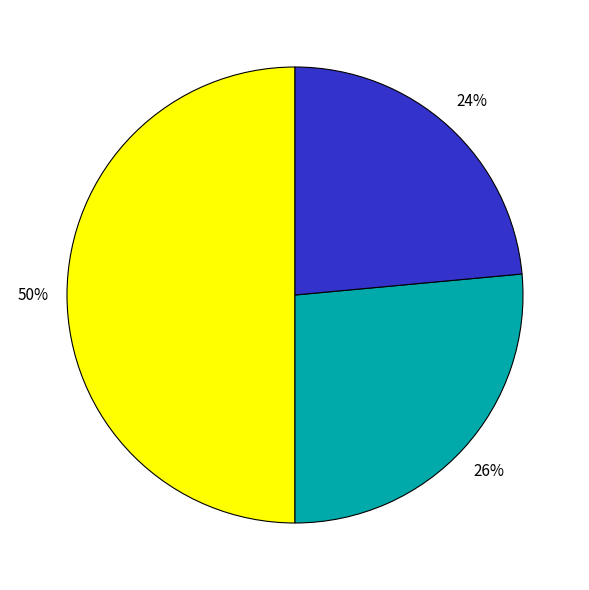

To the nearest percent, what is the average slice percentage?

33%